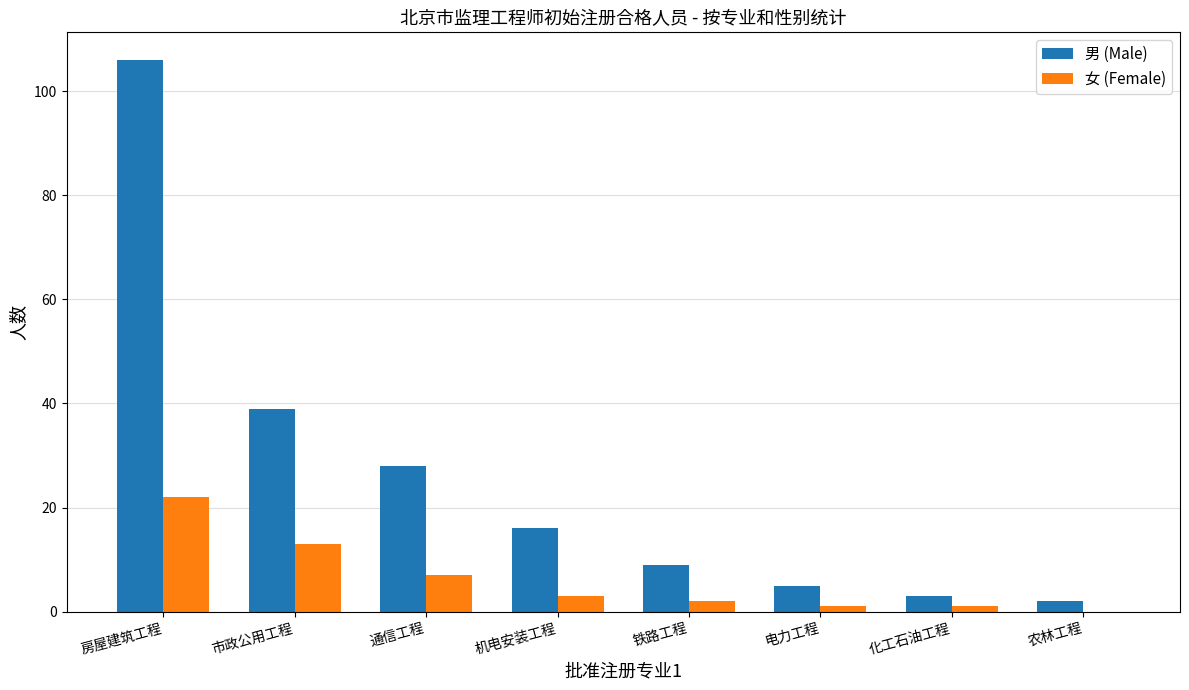

Reading right to left, what are all the values shown in this chart?

男 (Male): 农林工程=2	化工石油工程=3	电力工程=5	铁路工程=9	机电安装工程=16	通信工程=28	市政公用工程=39	房屋建筑工程=106
女 (Female): 农林工程=0	化工石油工程=1	电力工程=1	铁路工程=2	机电安装工程=3	通信工程=7	市政公用工程=13	房屋建筑工程=22